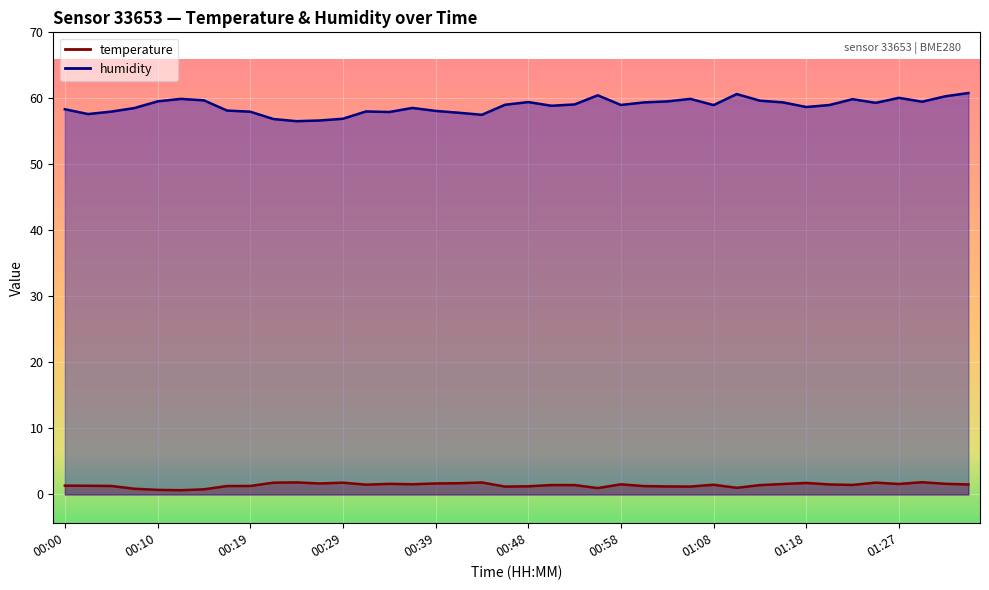

What position from the left is 19?

20